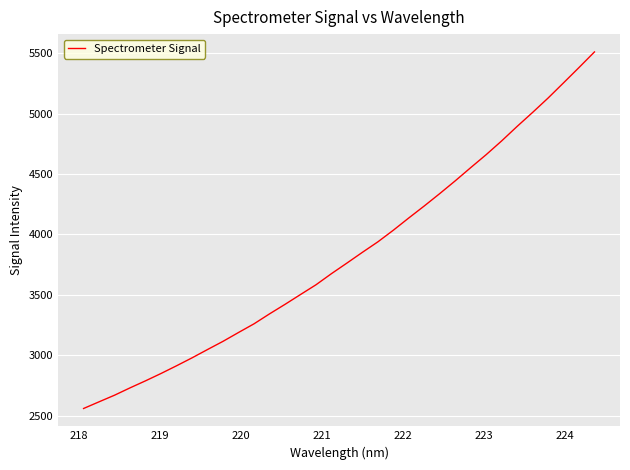

What is the maximum value shown in the chart?

5510.3